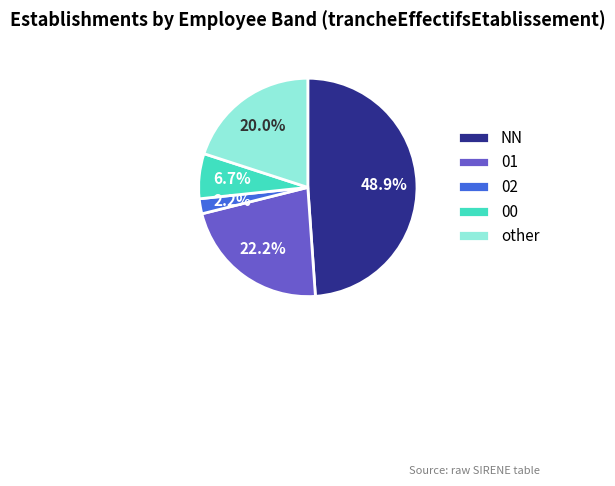

Count the number of slices in the pie.

5